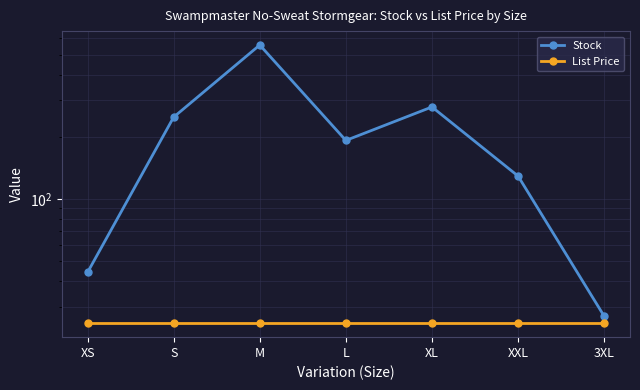

Where does the Stock series first go above 192?

S